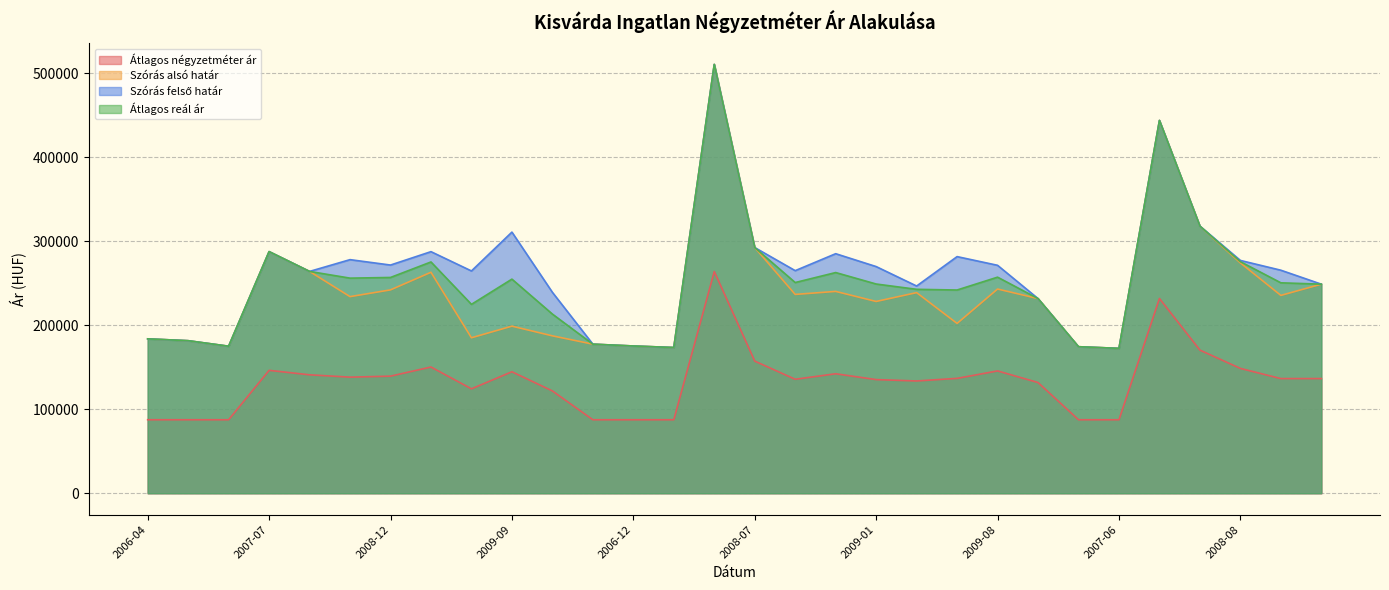

What are all the series names shown in the legend?

Átlagos négyzetméter ár, Szórás alsó határ, Szórás felső határ, Átlagos reál ár